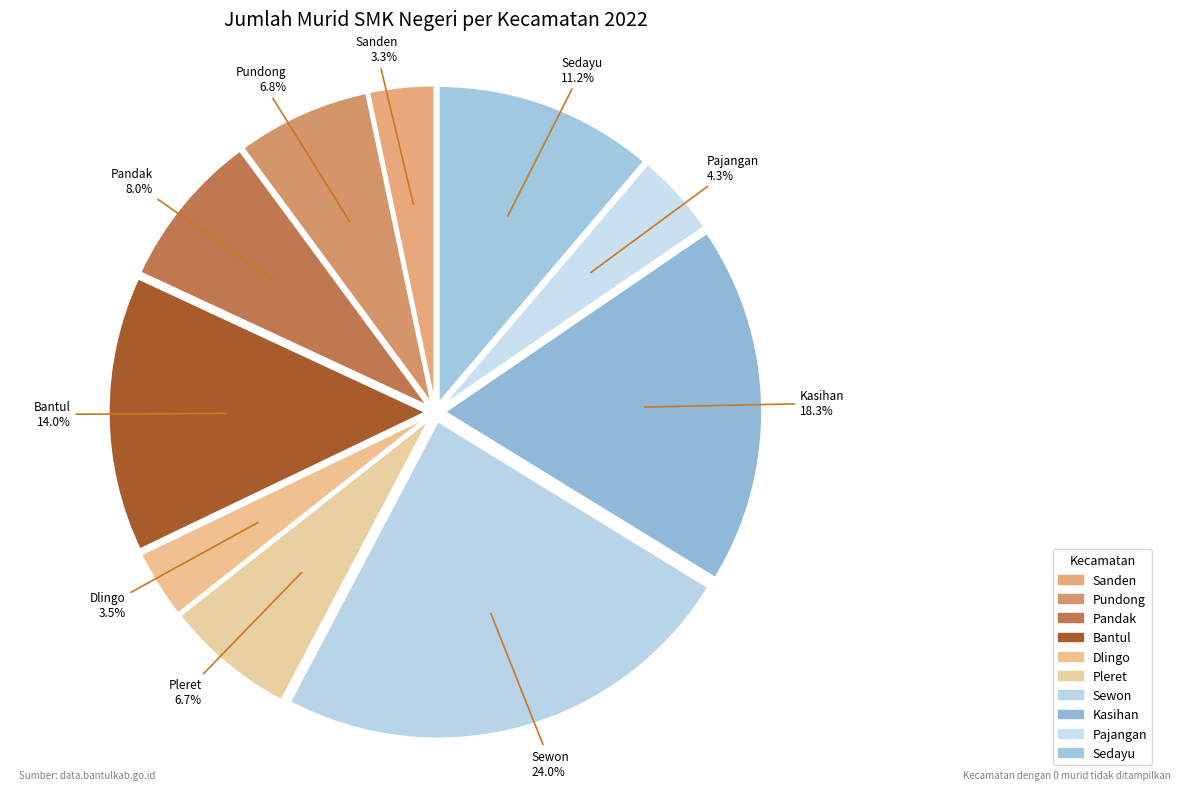

To the nearest percent, what portion does Pundong represent?

7%